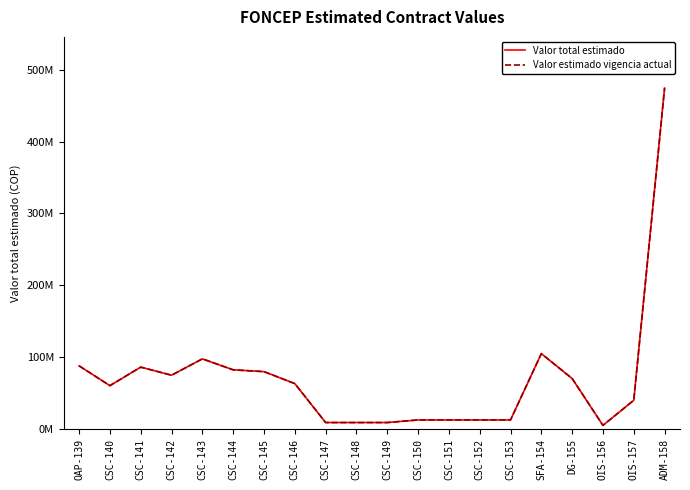

Does the chart display data point markers on the line(s)?

No